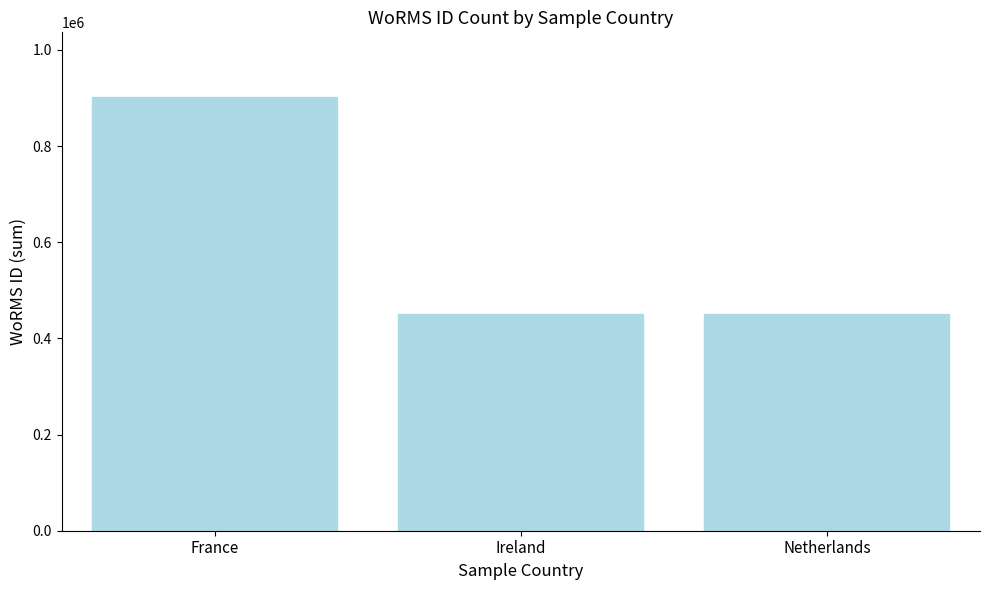

What is the change in value from France to Ireland?

-450619